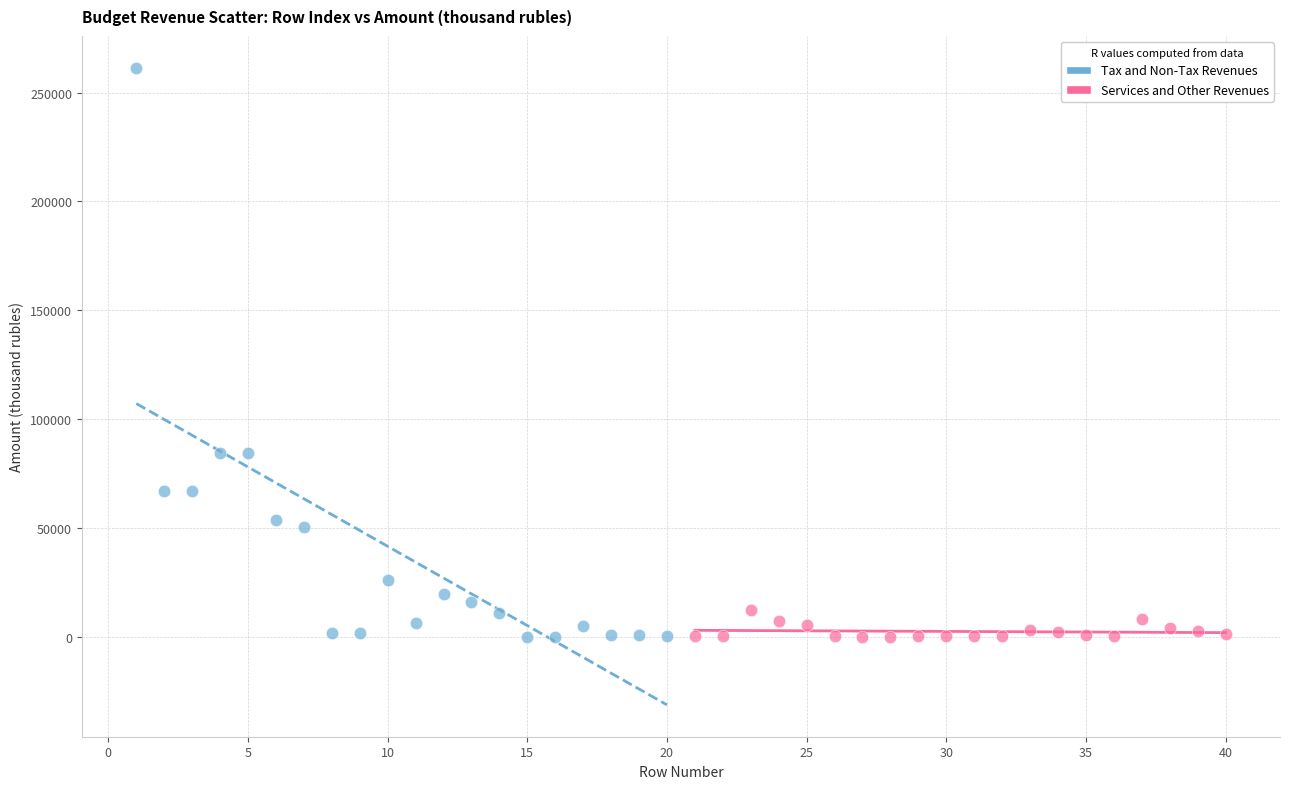

Which series reaches the maximum Y coordinate?

Tax and Non-Tax Revenues